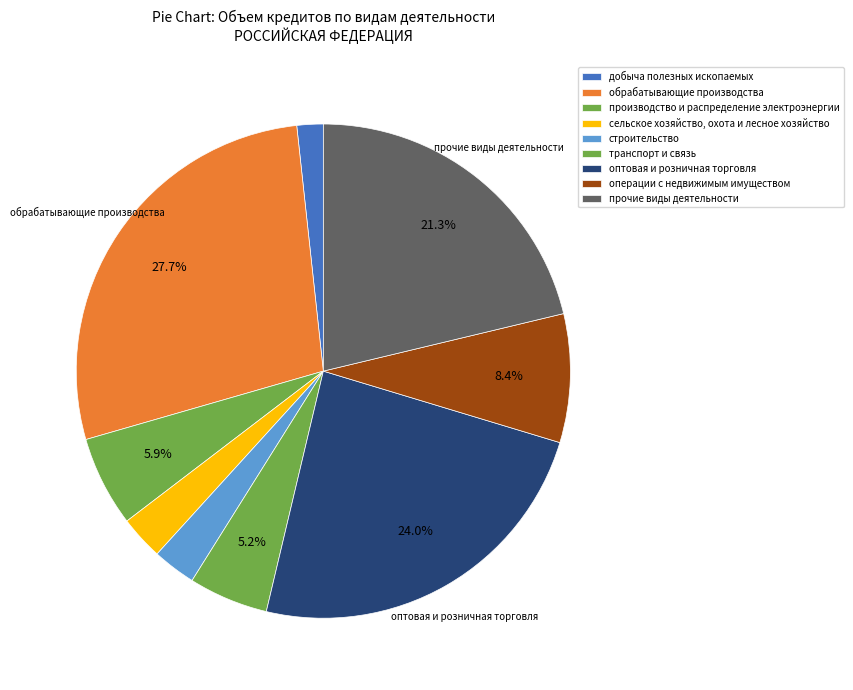

Is it true that прочие виды деятельности is 26% of the pie?

False